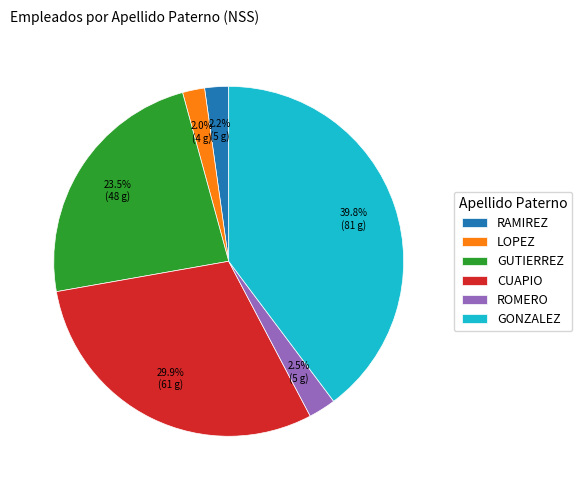

What is the largest slice in the pie chart?

GONZALEZ